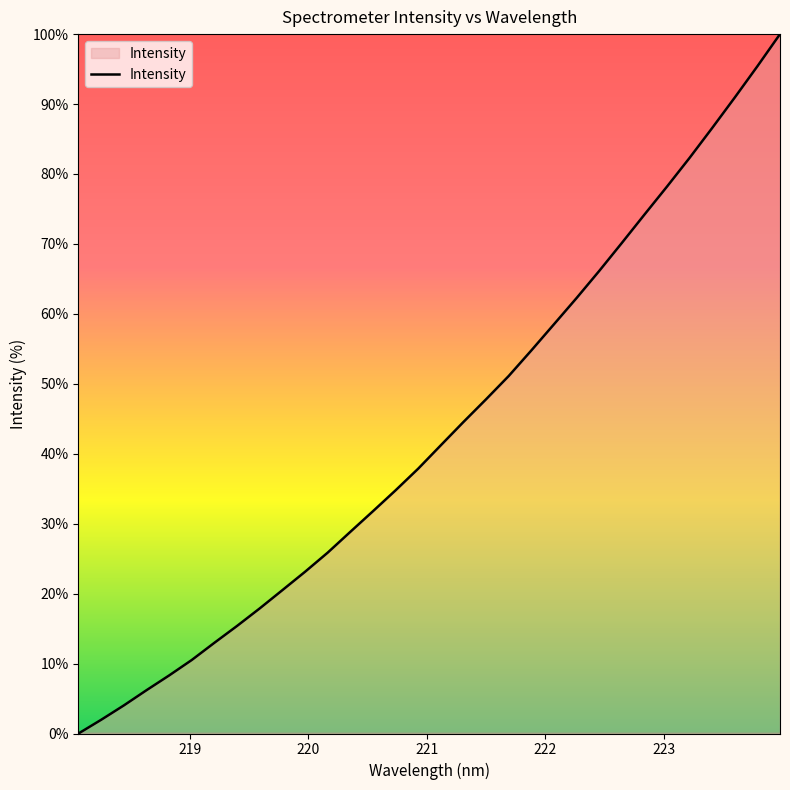

What is the maximum value shown in the chart?

100.0